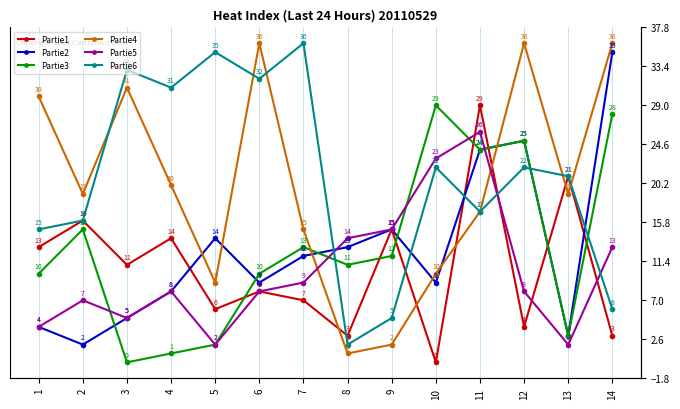

What is the value of the Partie6 point at the 5th from the left?

35